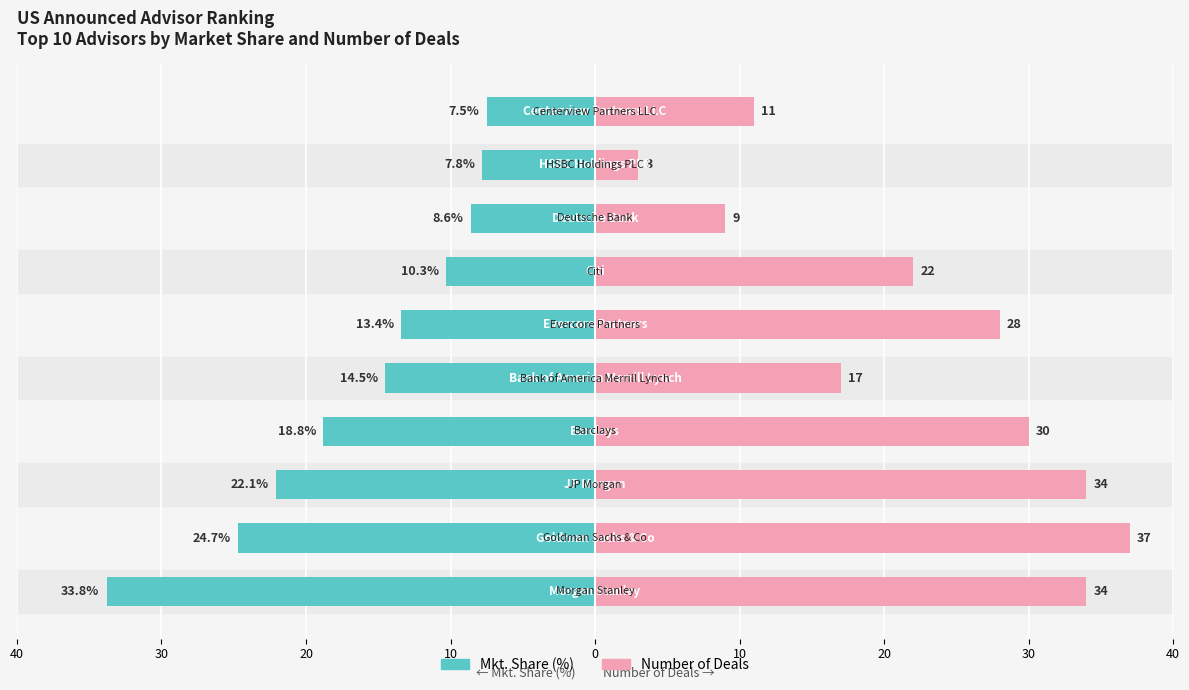

What is the value of the Number of Deals bar at the 5th from the left?

17.0